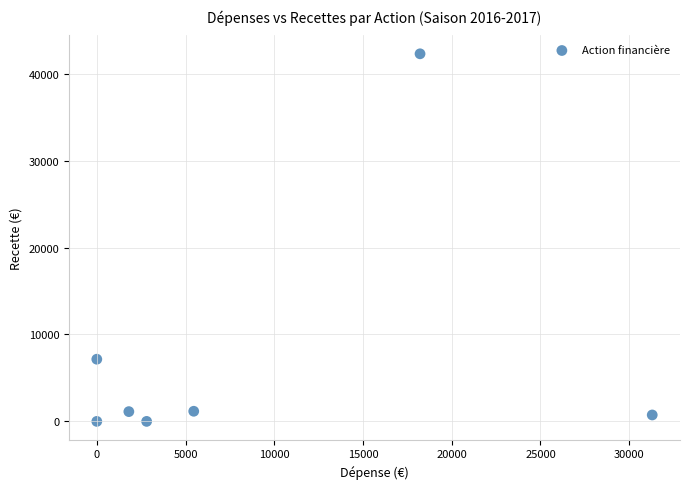

What Y value in the scatter plot is closest to 21149?

7154.4